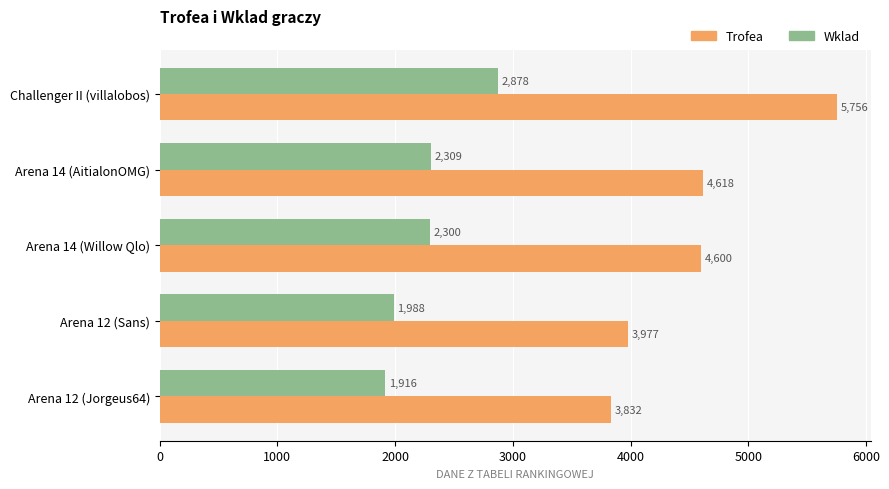

Which category has the lowest value in the Wklad series?

Arena 12 (Jorgeus64)